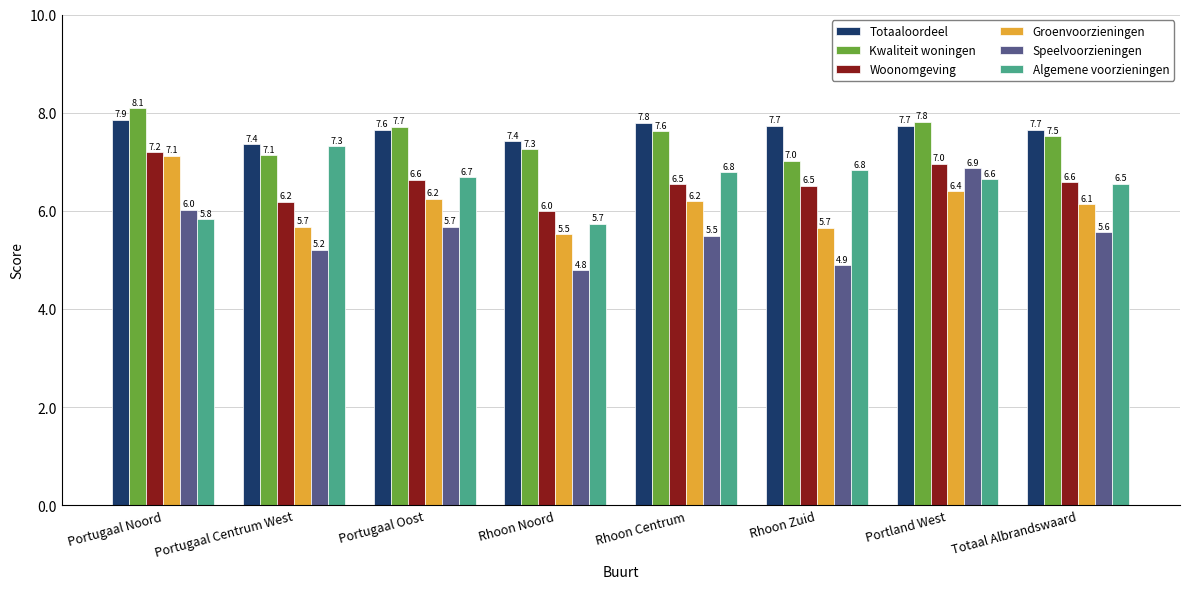

Is it true that Speelvoorzieningen equals 6.9 at Portland West?

True